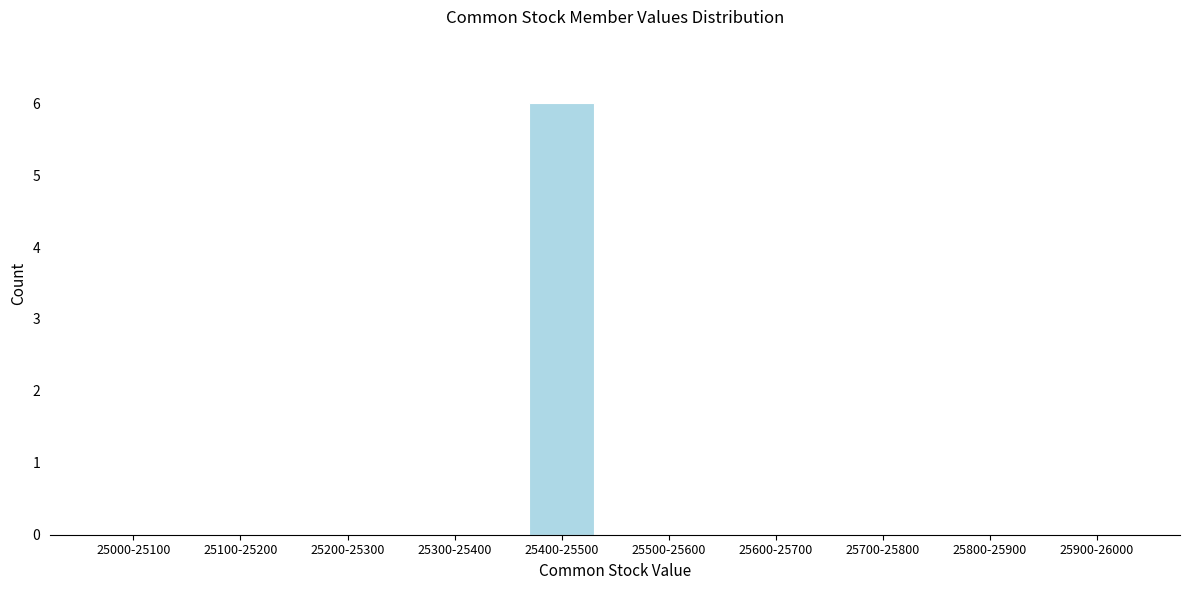

Reading right to left, transcribe all the data shown in this chart.

25900-26000=0	25800-25900=0	25700-25800=0	25600-25700=0	25500-25600=0	25400-25500=6	25300-25400=0	25200-25300=0	25100-25200=0	25000-25100=0